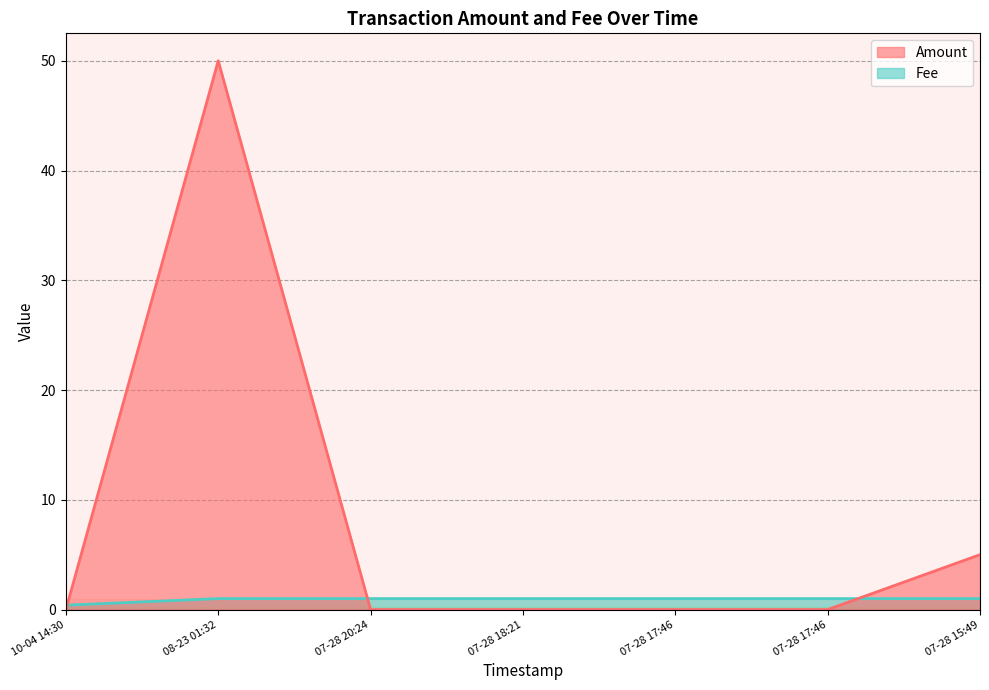

What is the value of the Fee point at the 1st from the left?

0.4